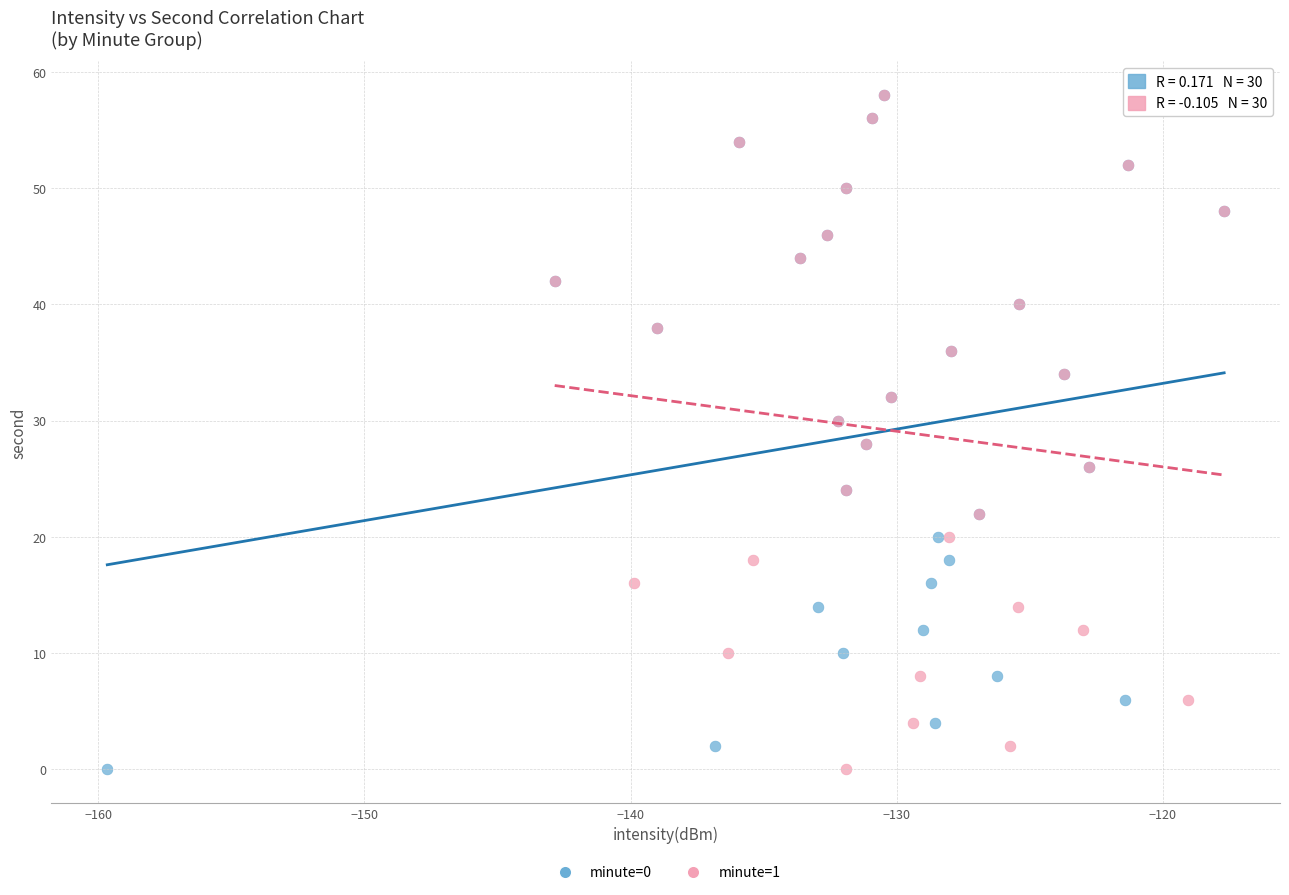

What are all the series names shown in the legend?

minute=0, minute=1